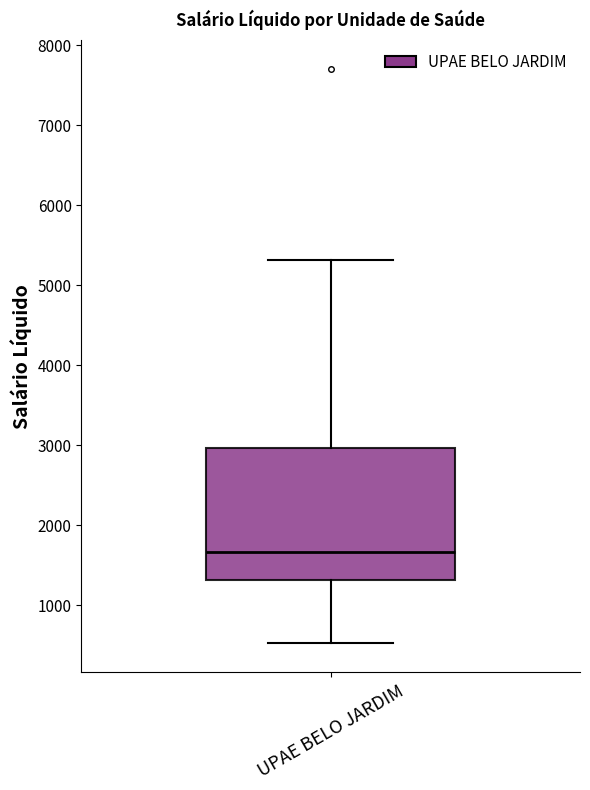

Read this box plot against the y-axis: the position of the median line, the range covered by the box, and the ends of both whiskers. The values are not printed on the chart, so give them approximately, as read against the axis.

median 1700, box 1300 to 3000, whiskers 500 to 5300